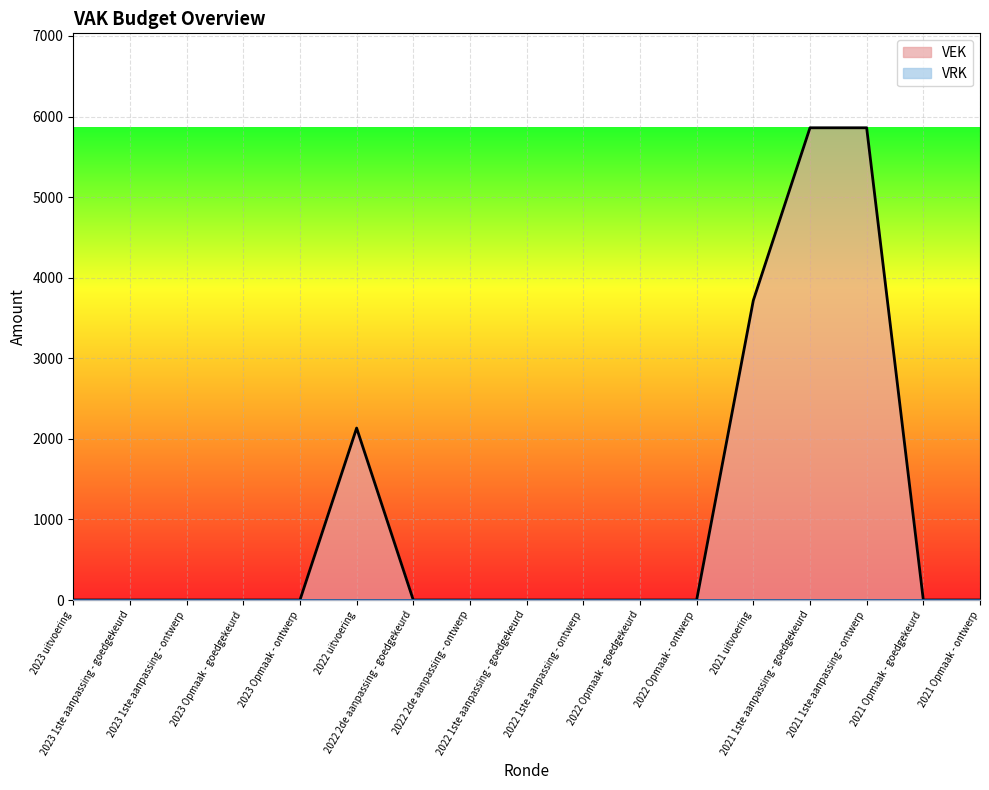

What is the difference between the values at 2021 1ste aanpassing - goedgekeurd and 2023 Opmaak - goedgekeurd?

5860